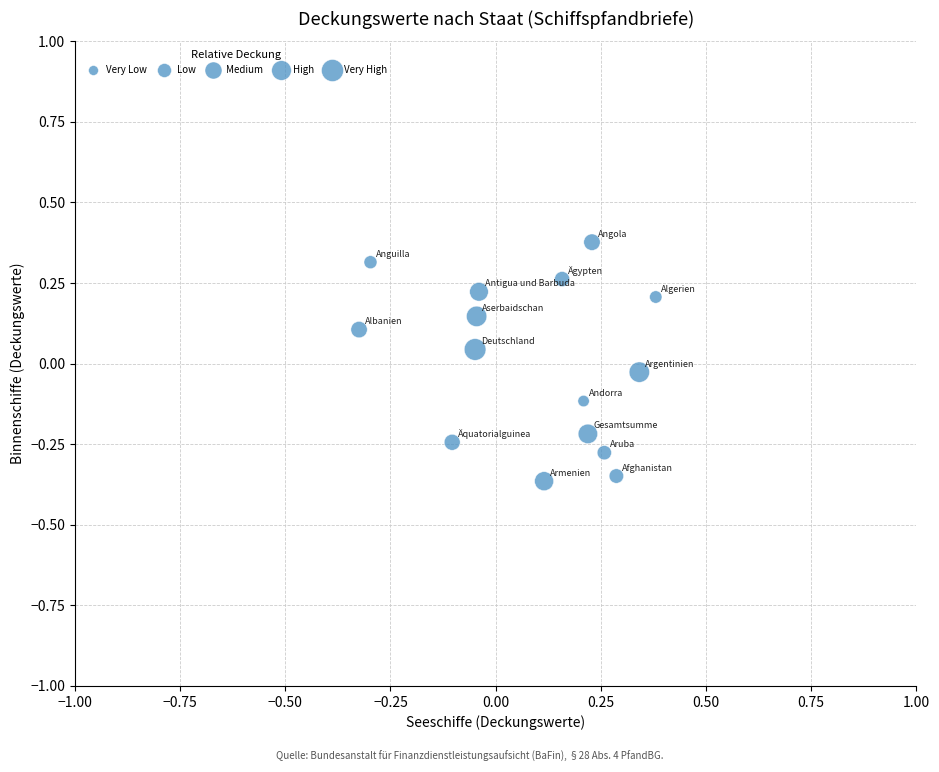

What is the range of X values (max minus min)?

0.7